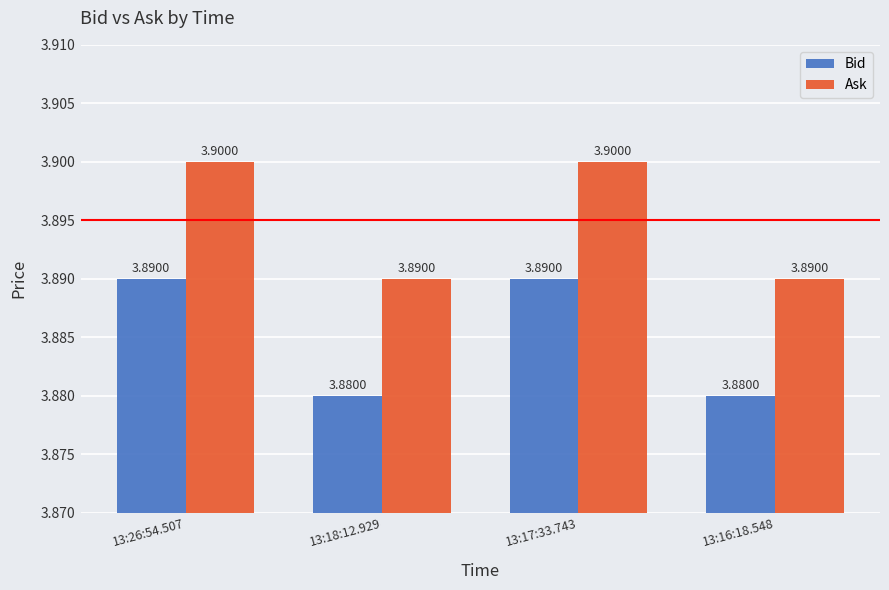

What is the average value of the Ask series?

3.9